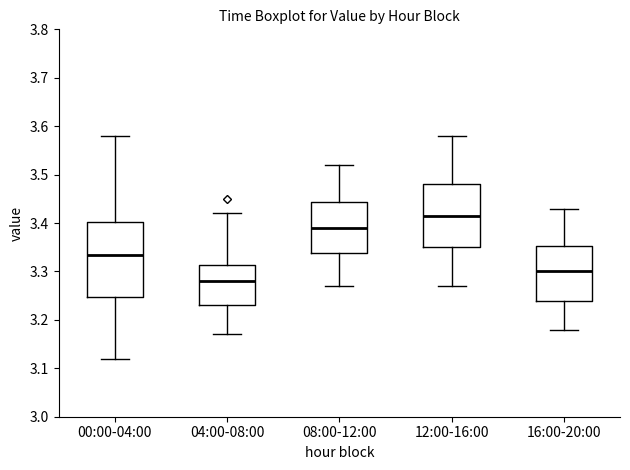

Where does the lower whisker of the box for 16:00-20:00 end on the y-axis? The values are not printed on the chart, so give them approximately, as read against the axis.

3.18